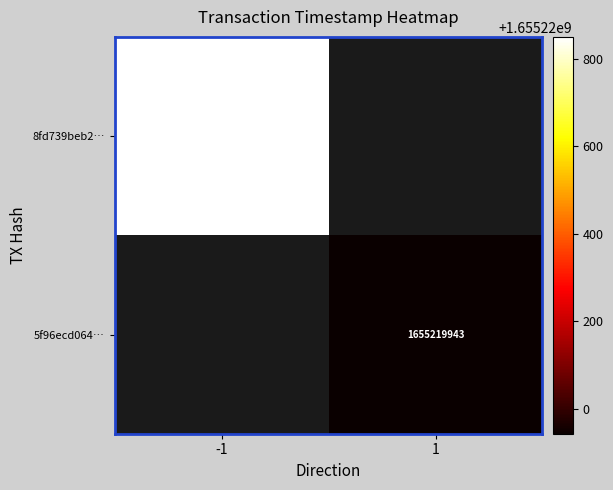

Is it true that 8fd739beb2… equals 807801016 at -1?

False